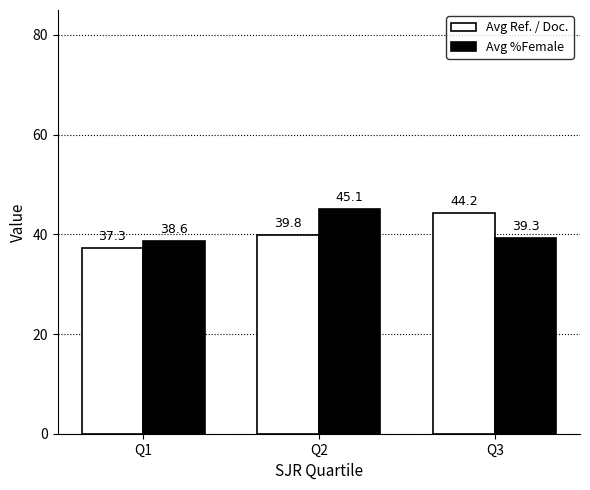

What is the difference between the Avg %Female values at Q2 and Q3?

5.8